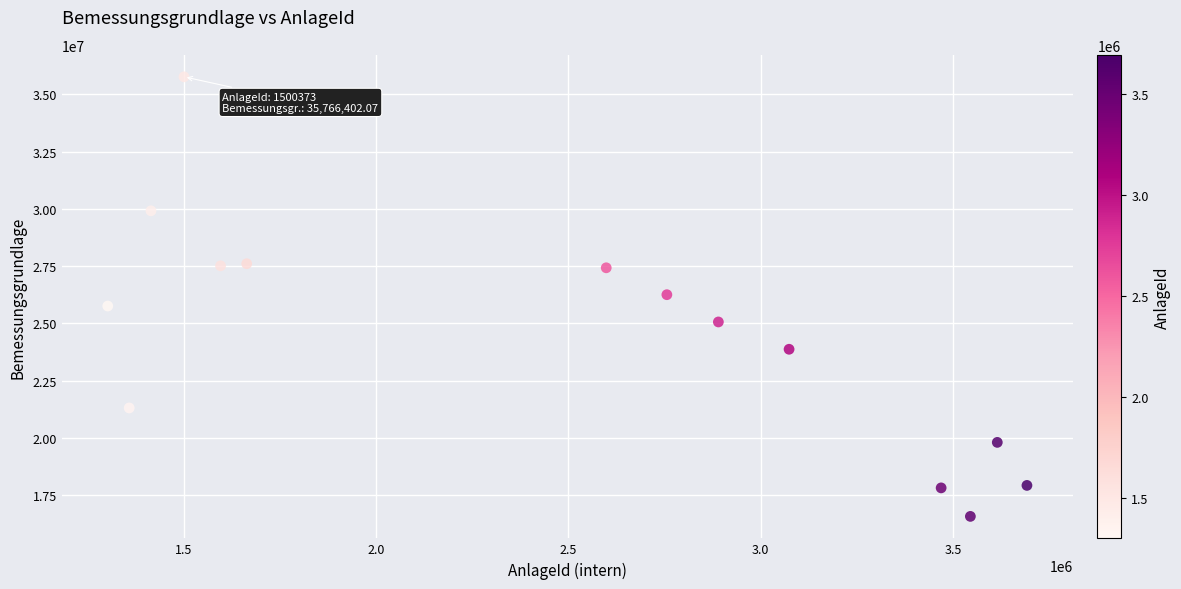

What is the range of Y values (max minus min)?

19190457.6